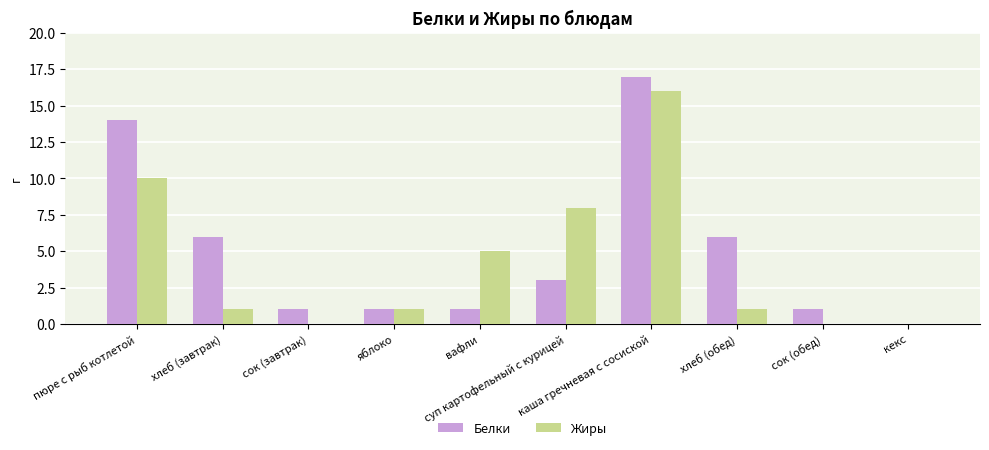

What is the maximum value for Жиры?

16